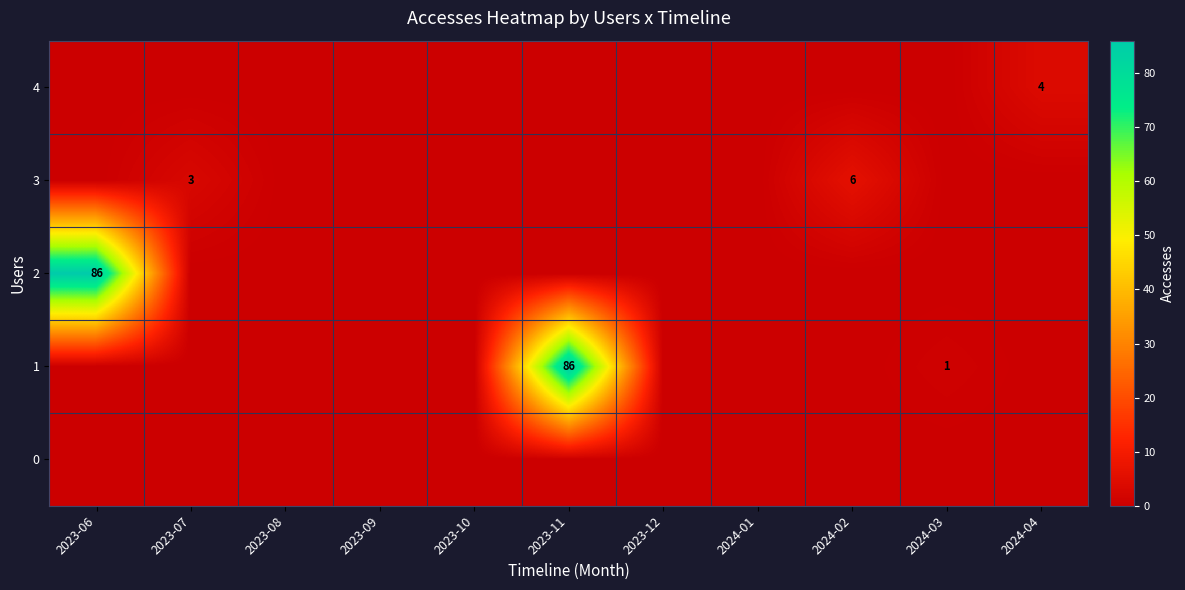

What is the difference between the highest and lowest values at 2023-07?

3